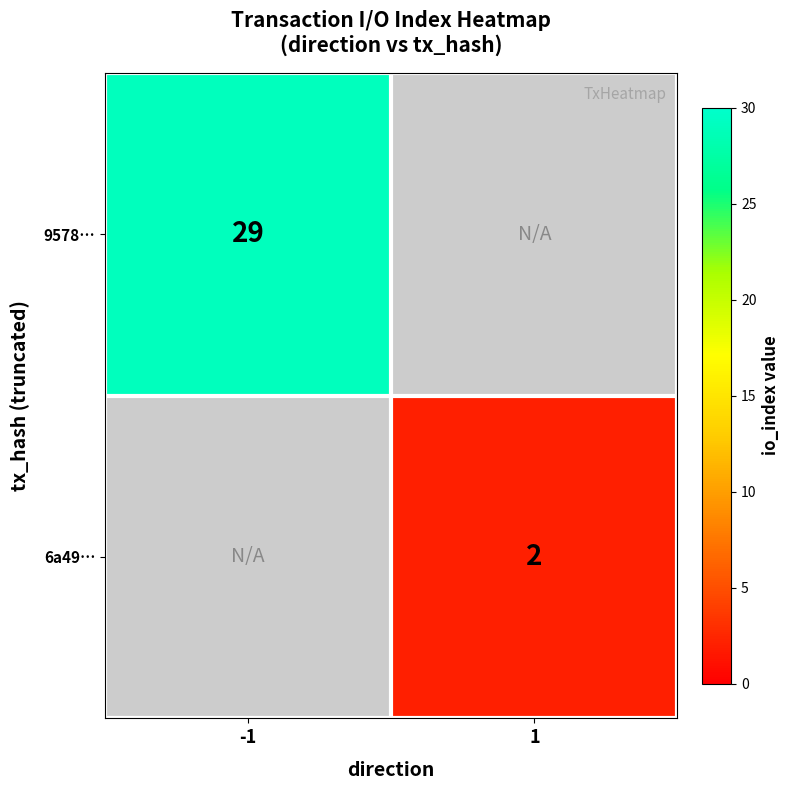

Is it true that 6a49… equals 1 at 1?

False